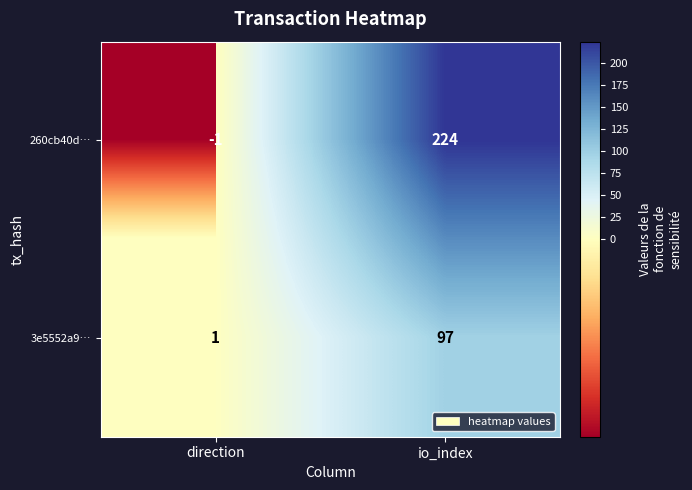

At which category does the chart reach its minimum across all series?

direction